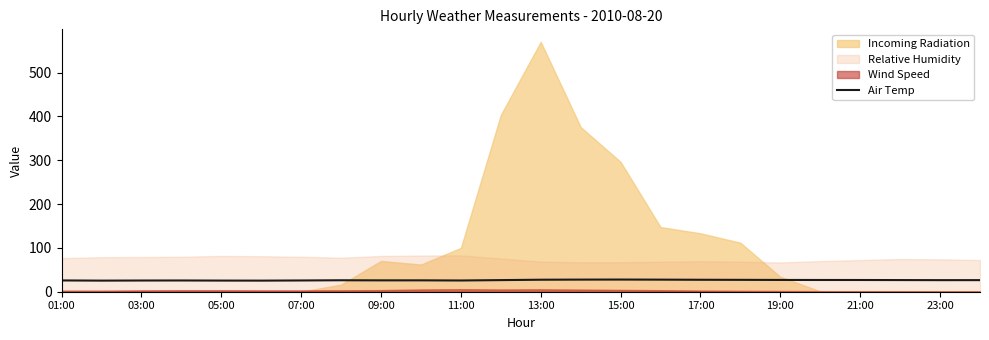

What is the lowest value of the Air Temp series?

25.3